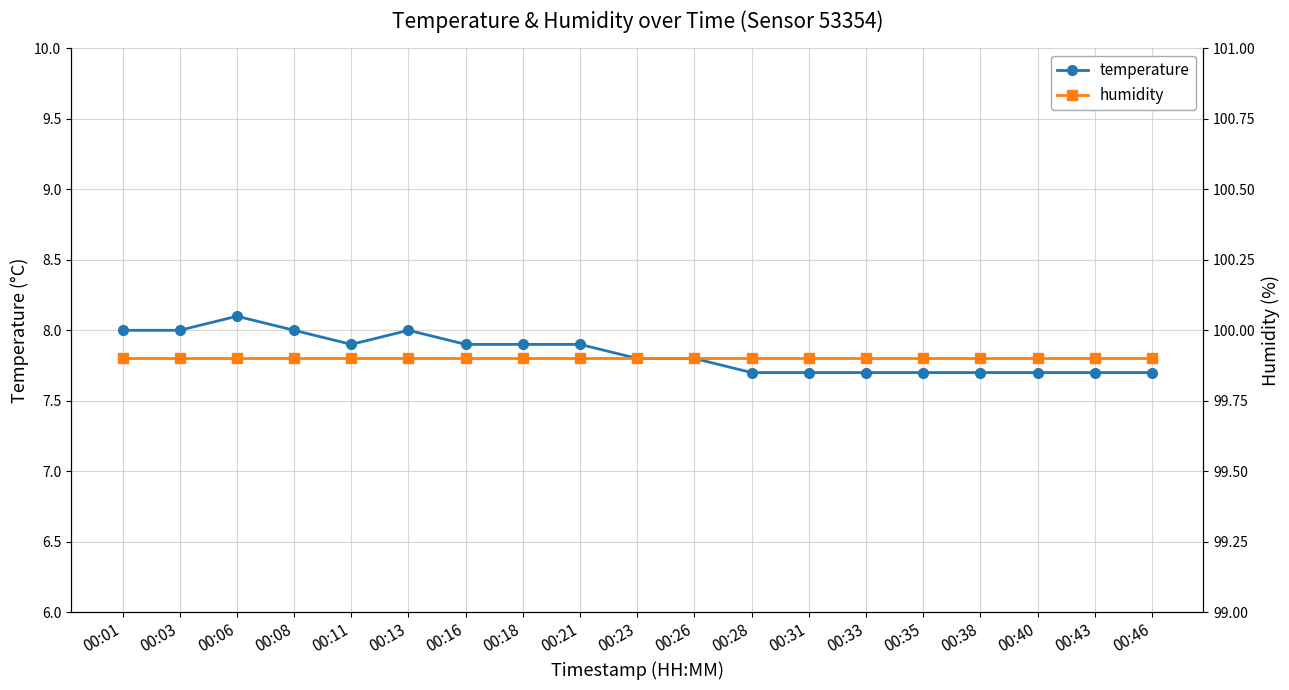

What is the minimum value for humidity?

99.9